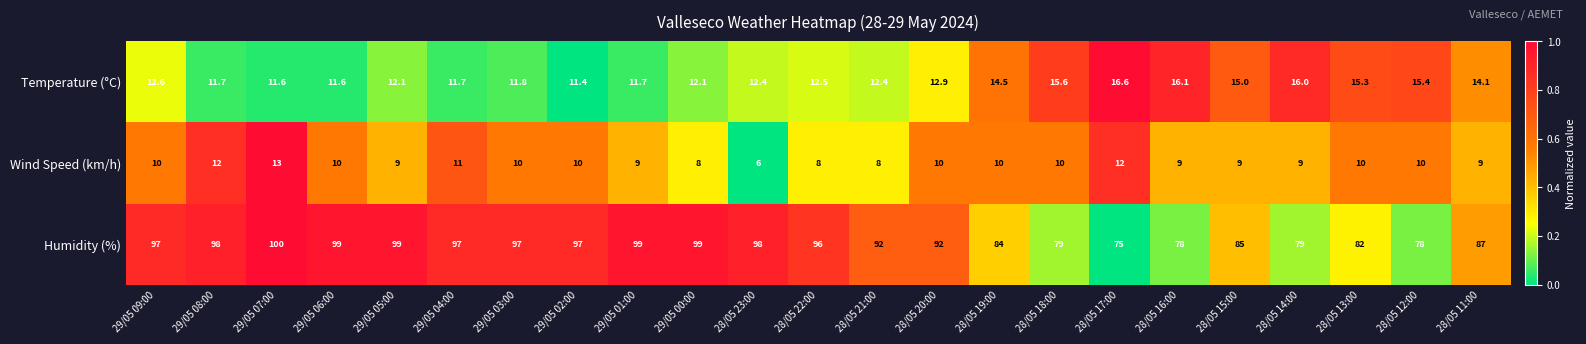

What is the lowest value of the Temperature (°C) series?

11.4